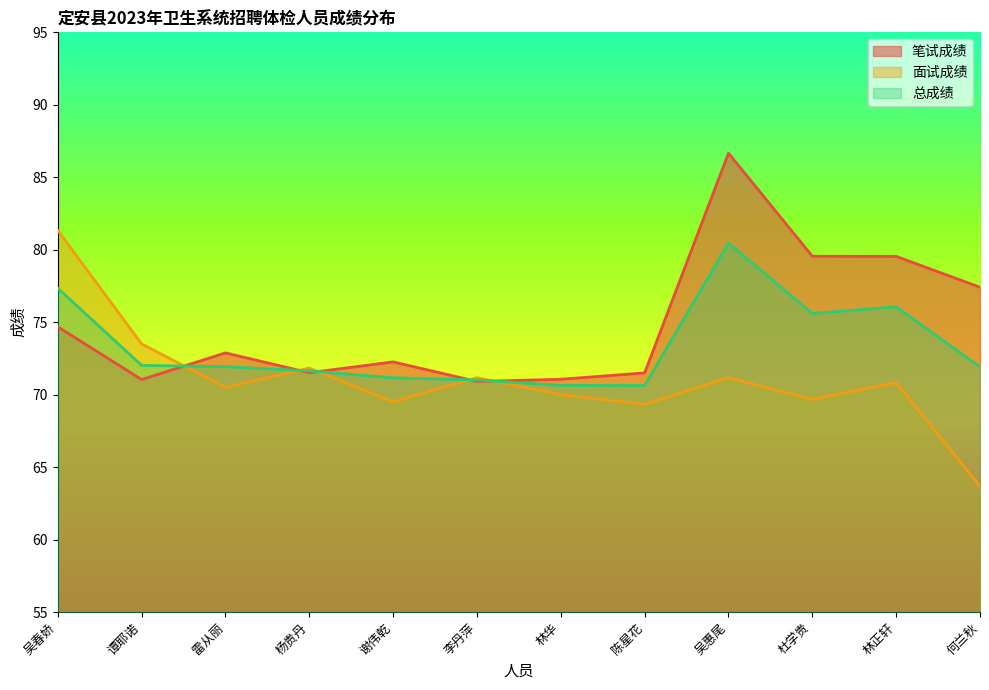

Which category has the lowest value across all series?

何兰秋